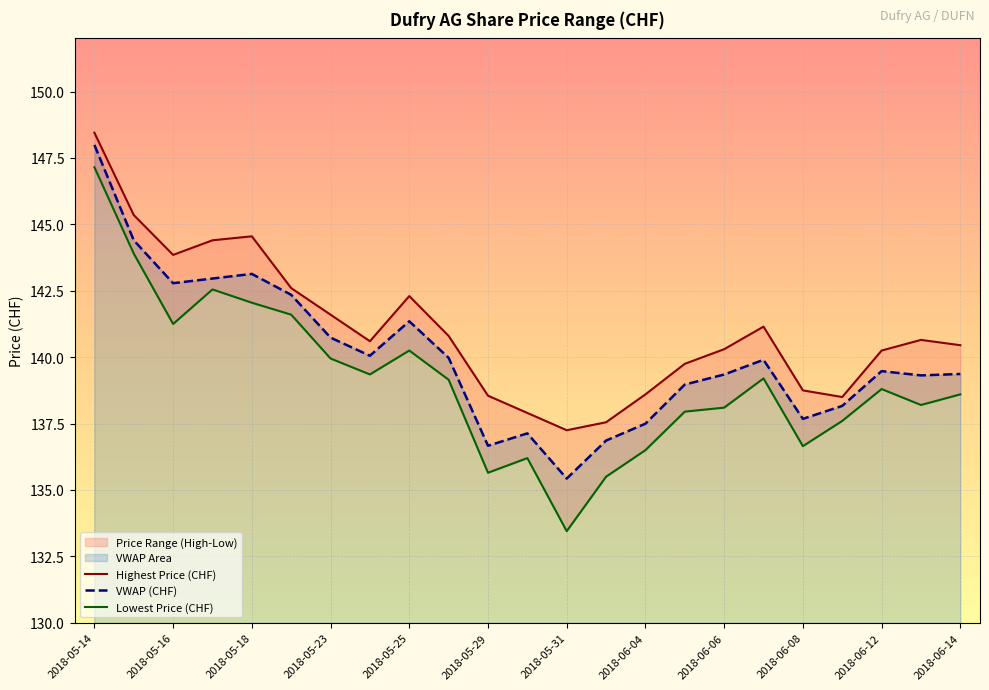

At which label does VWAP (CHF) reach its peak?

2018-05-14